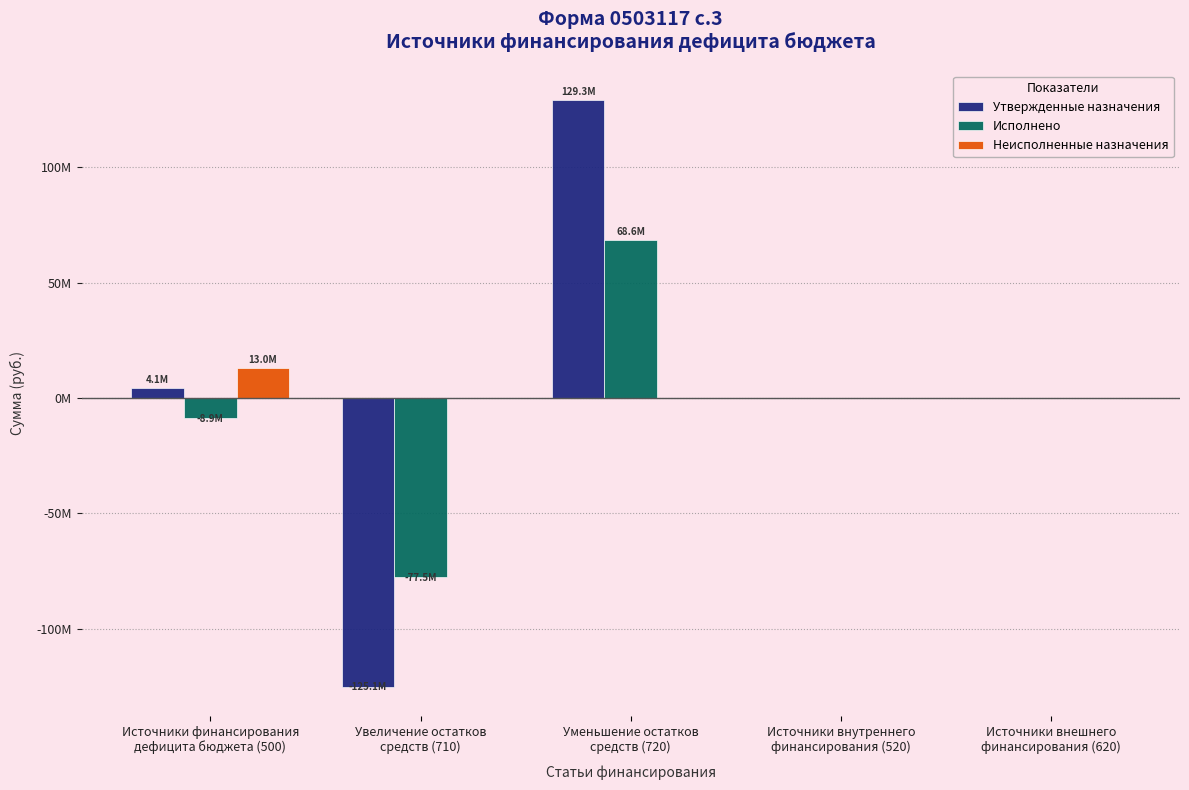

List the series in order of their peak value, highest first.

Утвержденные назначения, Исполнено, Неисполненные назначения